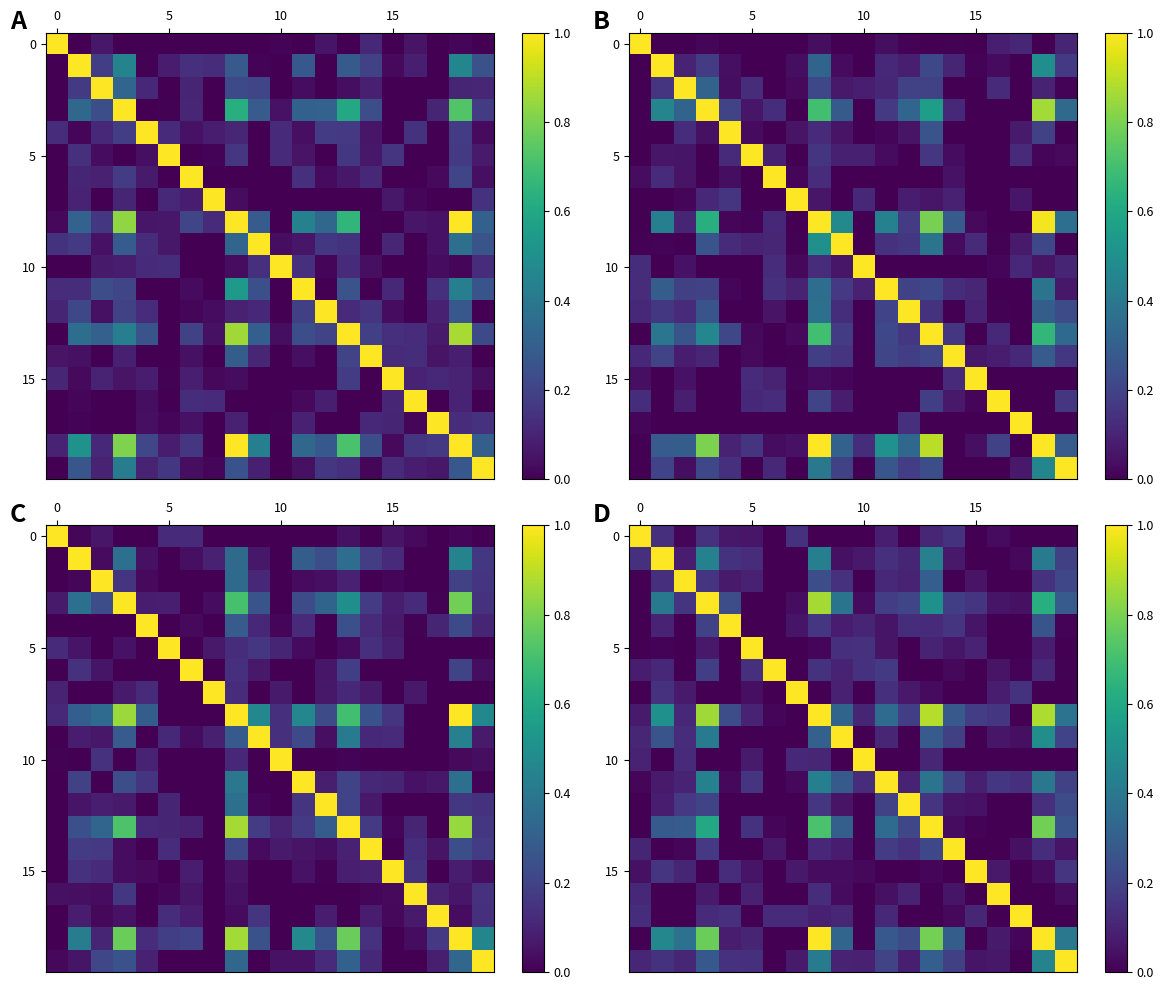

Which has a higher value, 7 or 9?

7